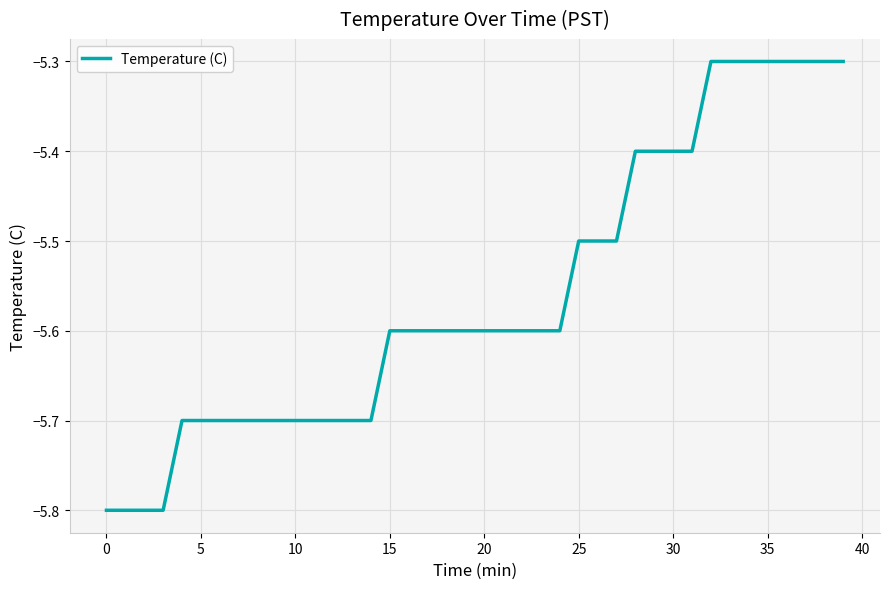

What is the smallest value displayed?

-5.8